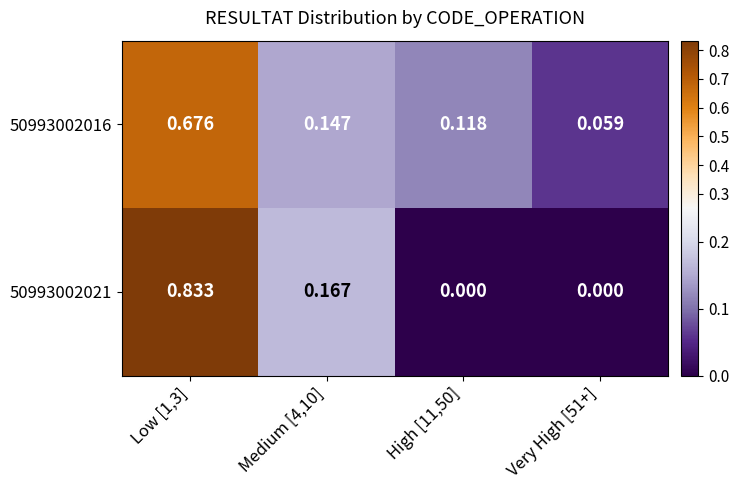

At how many categories does at least one series exceed 0?

4